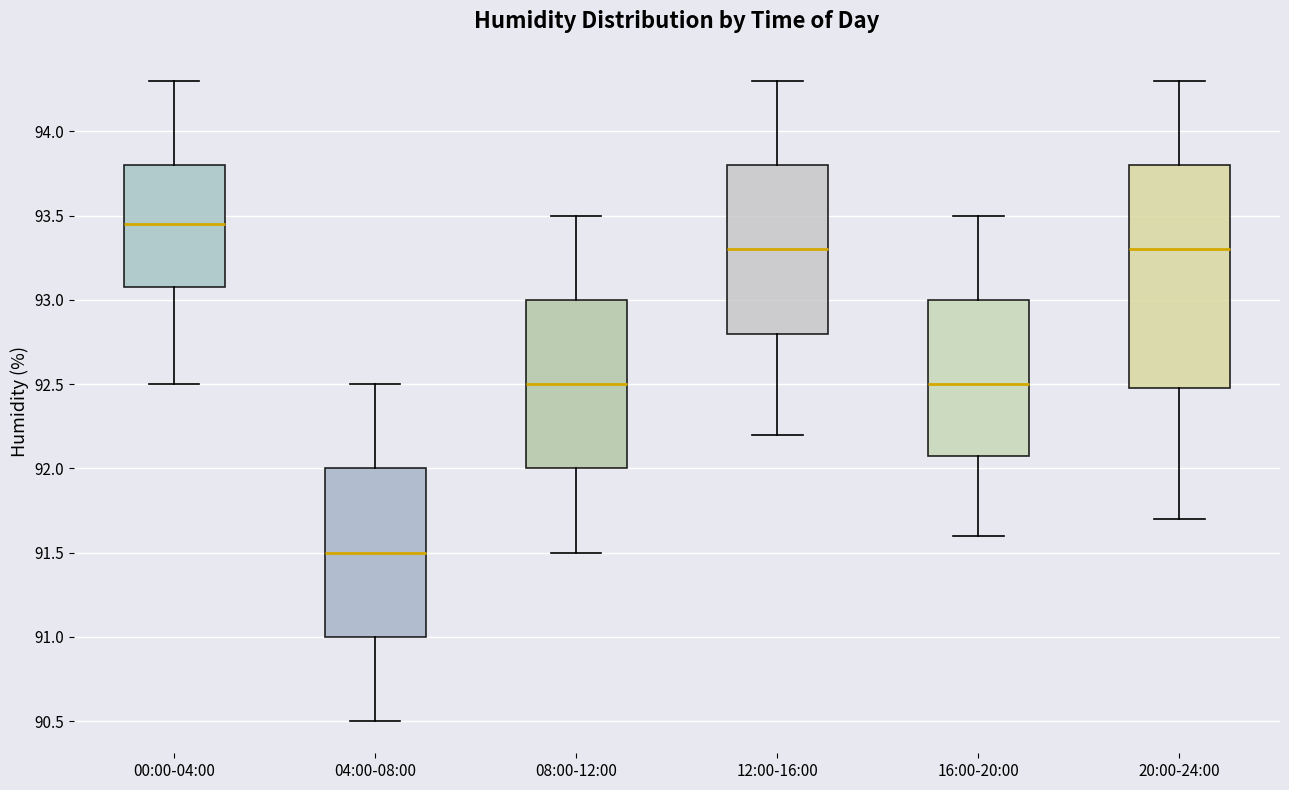

Where does the upper whisker of the box for 08:00-12:00 end on the y-axis? The values are not printed on the chart, so give them approximately, as read against the axis.

93.50